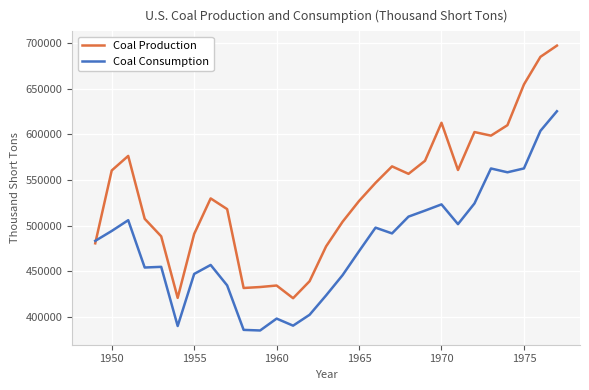

What is the sum of all Coal Production values?

15499629